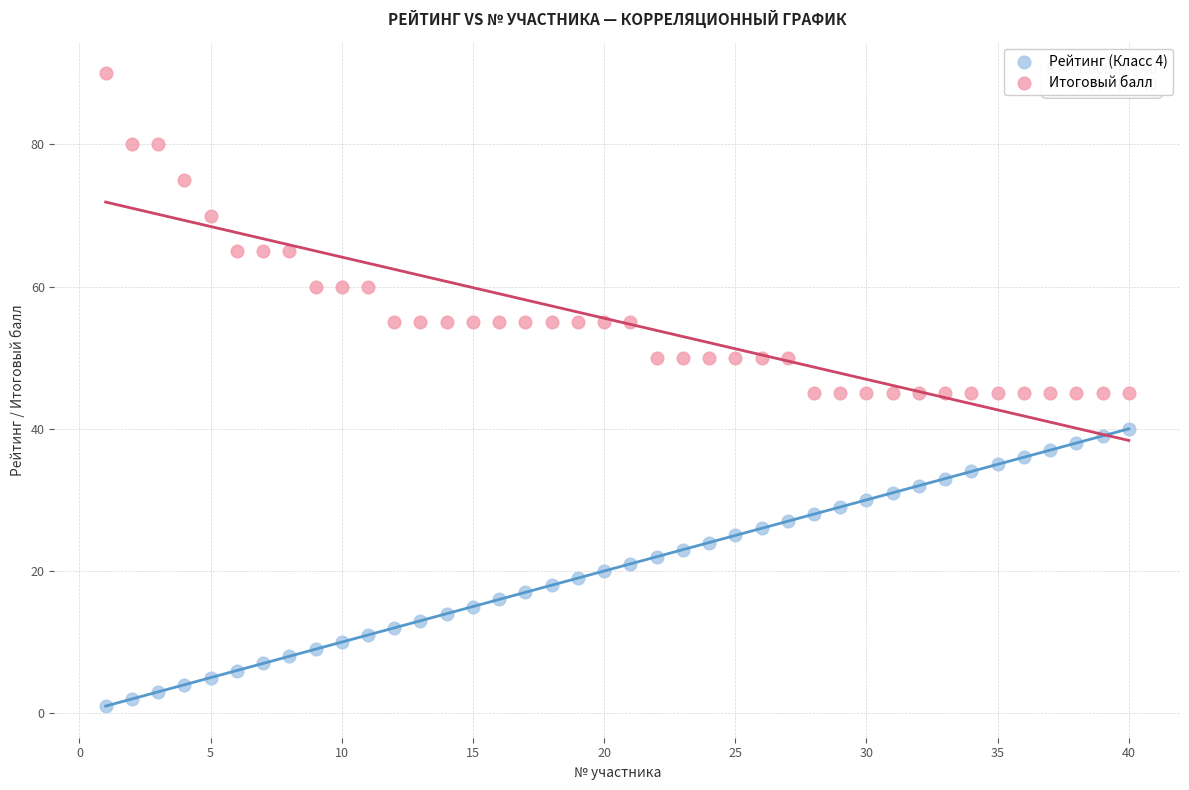

Across all data points, what is the range of Y values (max minus min)?

89